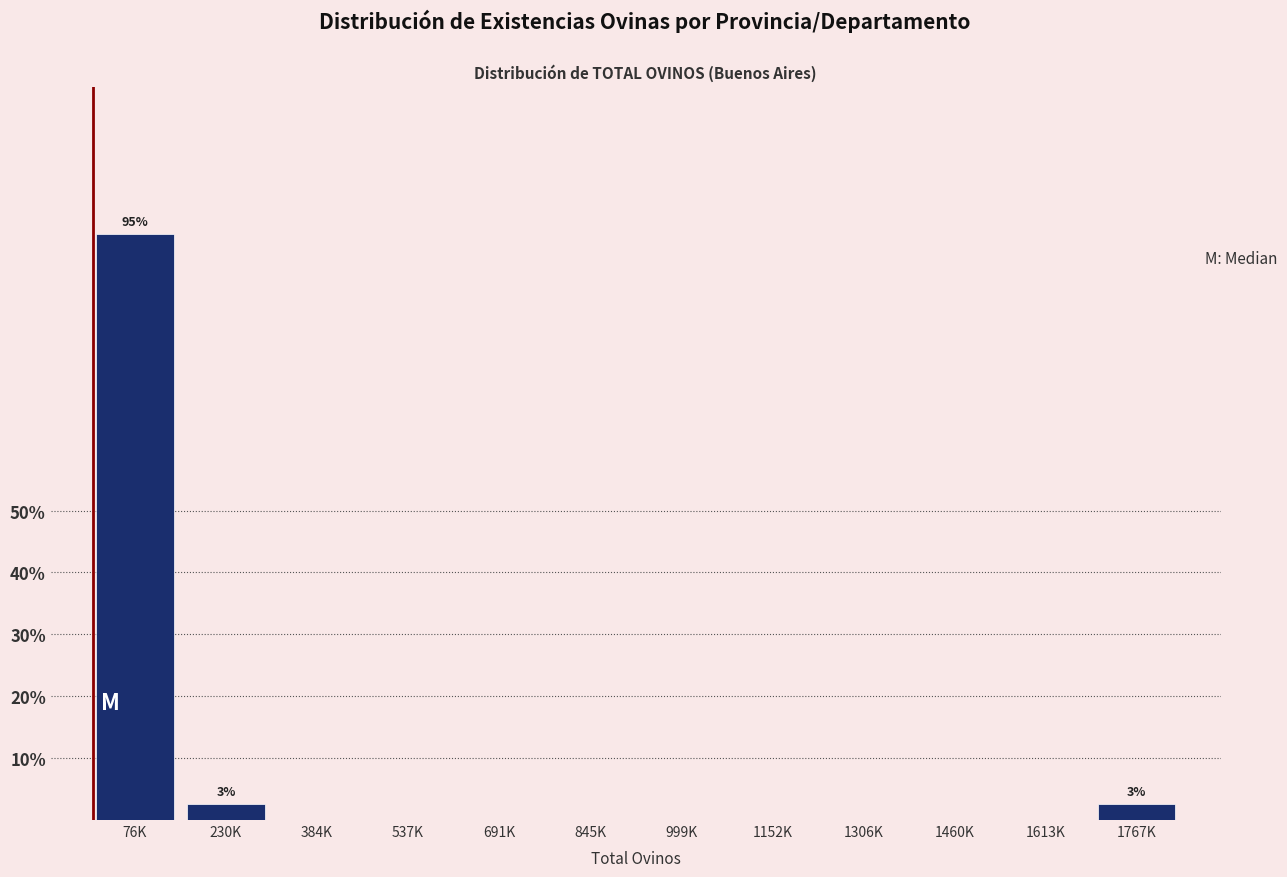

Reading left to right, transcribe all the data shown in this chart.

76K=94.7	230K=2.6	384K=0.0	537K=0.0	691K=0.0	845K=0.0	999K=0.0	1152K=0.0	1306K=0.0	1460K=0.0	1613K=0.0	1767K=2.6